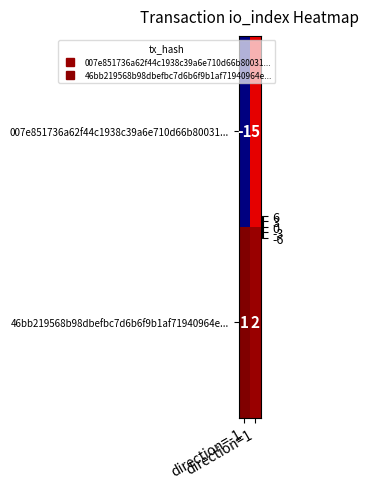

What is the sum of all 46bb219568b98dbefbc7d6b6f9b1af71940964e... values?

3